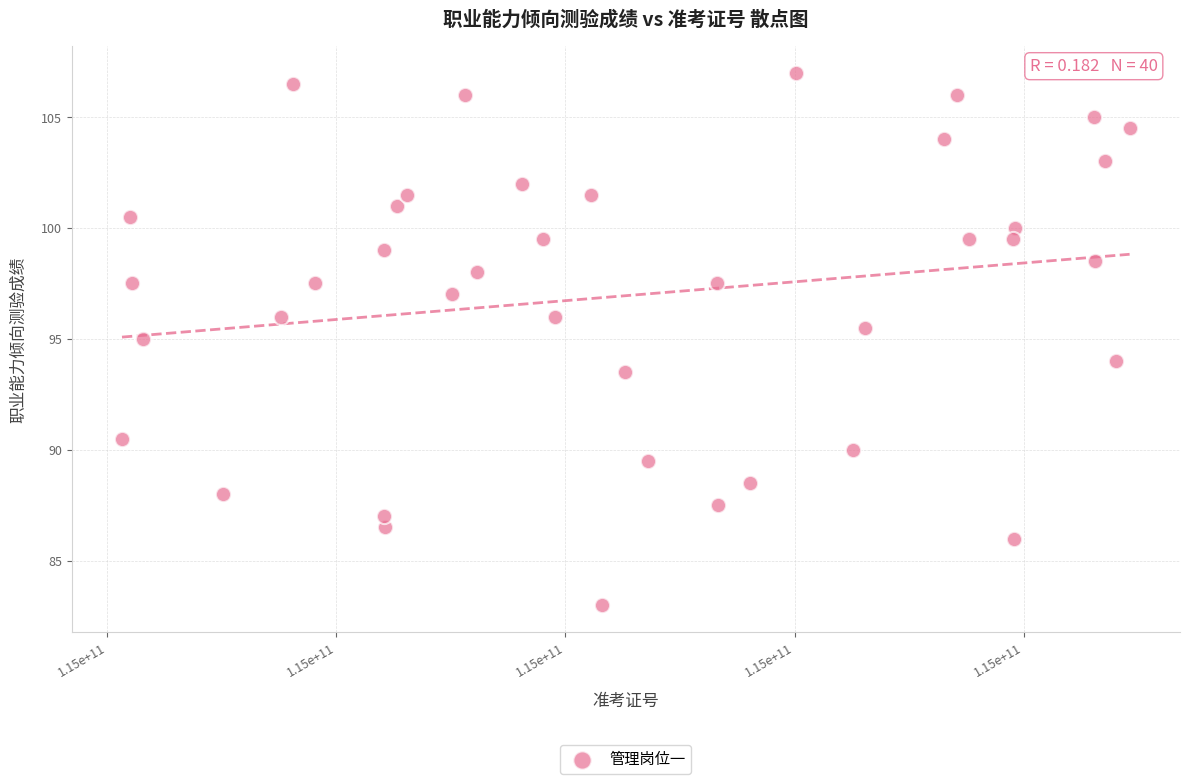

What is the range of Y values (max minus min)?

24.0